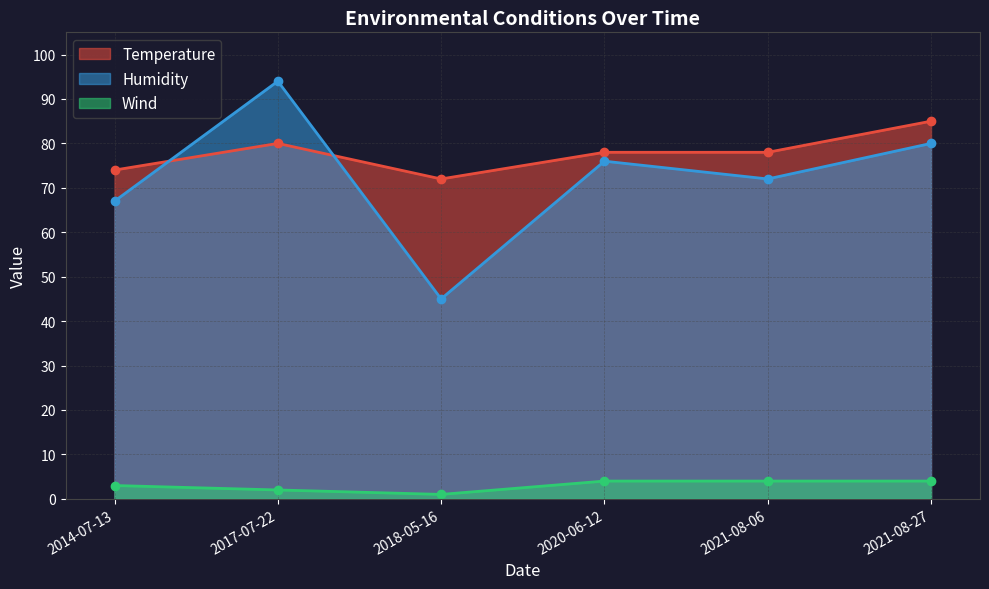

Where does the Temperature series first go above 78?

2017-07-22